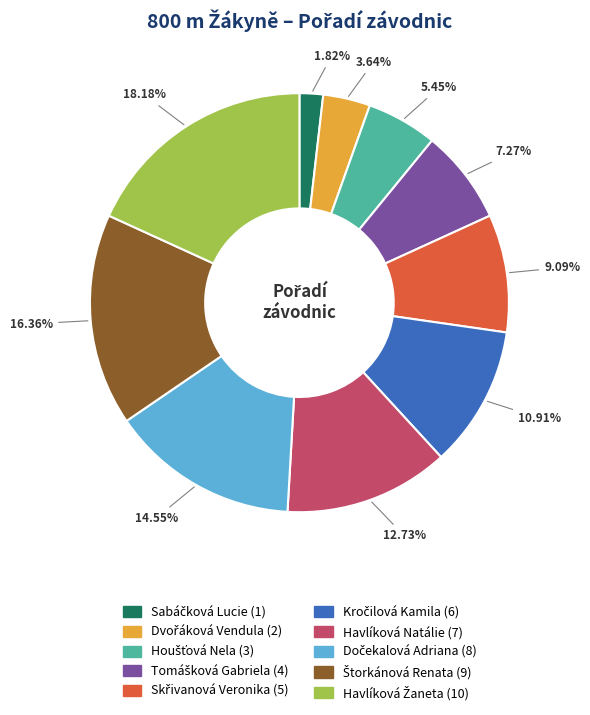

Is there a majority slice in this chart?

No